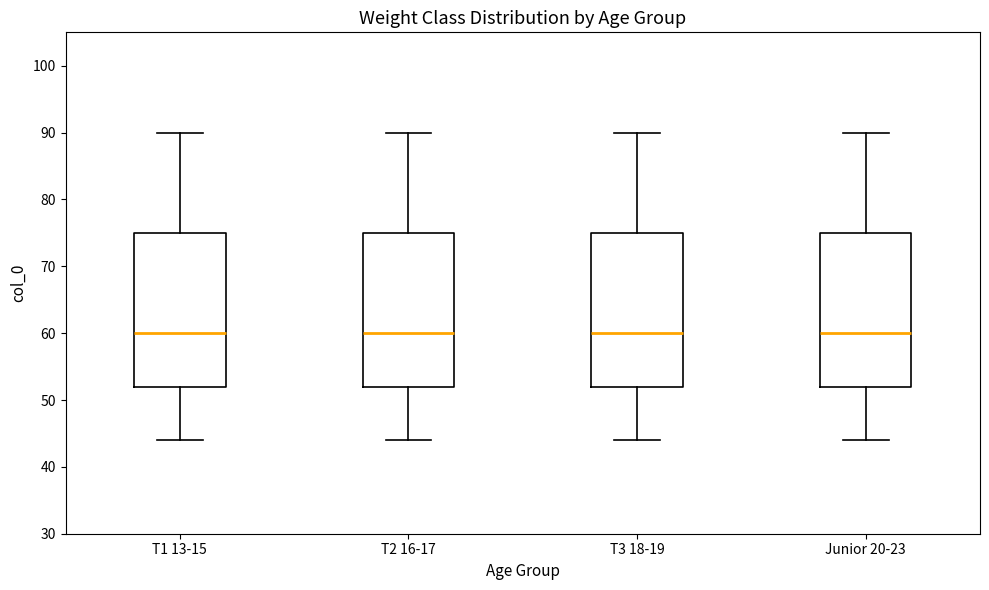

Reading left to right, read every box against the y-axis: the position of its median line, the range the box covers, and the ends of its whiskers. The values are not printed on the chart, so give them approximately, as read against the axis.

T1 13-15: median 60, box 52 to 75, whiskers 44 to 90
T2 16-17: median 60, box 52 to 75, whiskers 44 to 90
T3 18-19: median 60, box 52 to 75, whiskers 44 to 90
Junior 20-23: median 60, box 52 to 75, whiskers 44 to 90